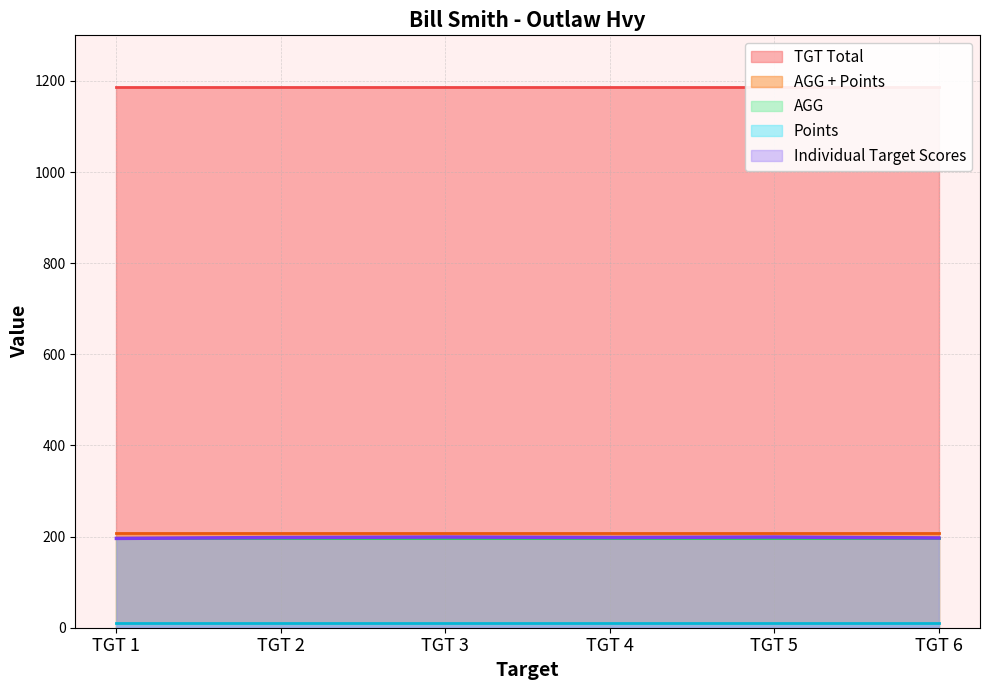

True or false: AGG and Points cross at least once.

False